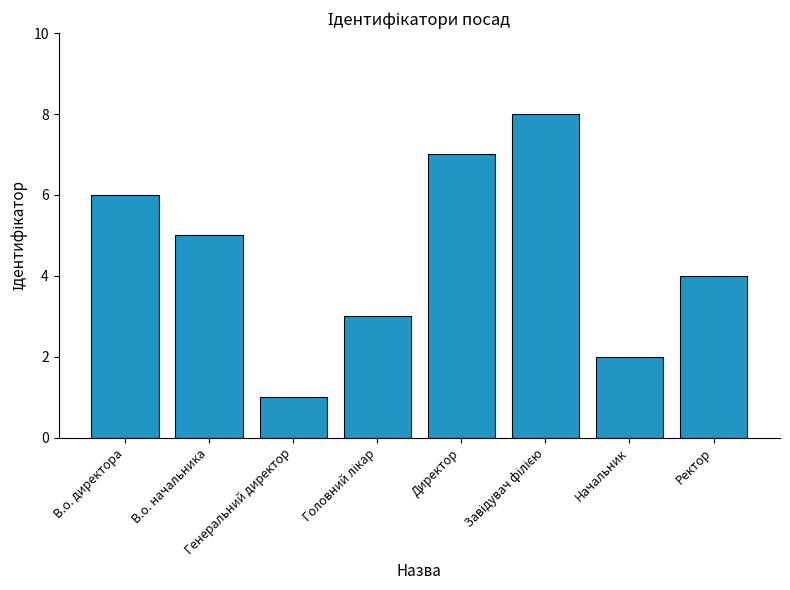

What is the difference between the maximum and minimum values?

7